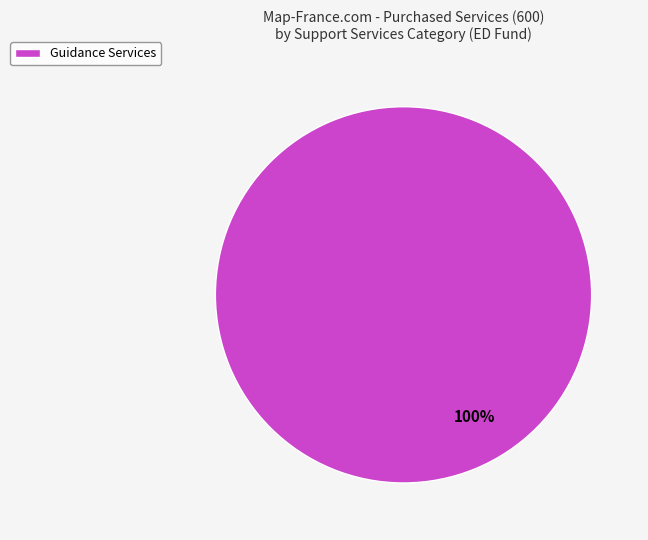

To the nearest percent, what percentage of the pie is Guidance Services?

100%